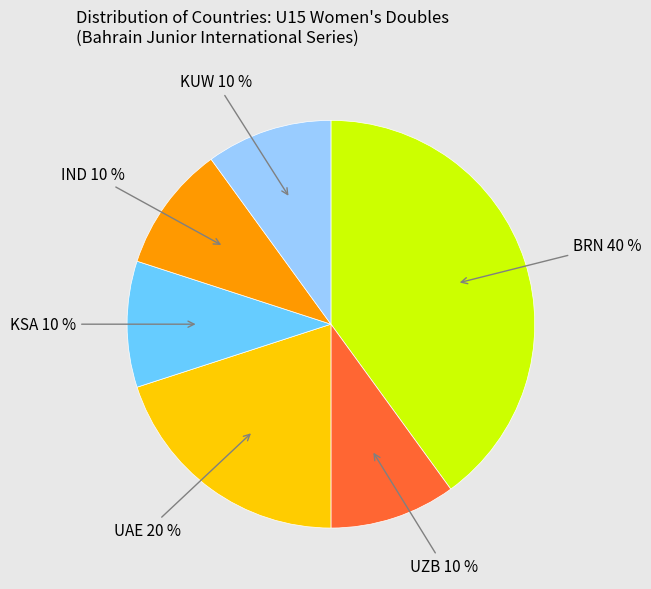

How many slices are in this pie chart?

6